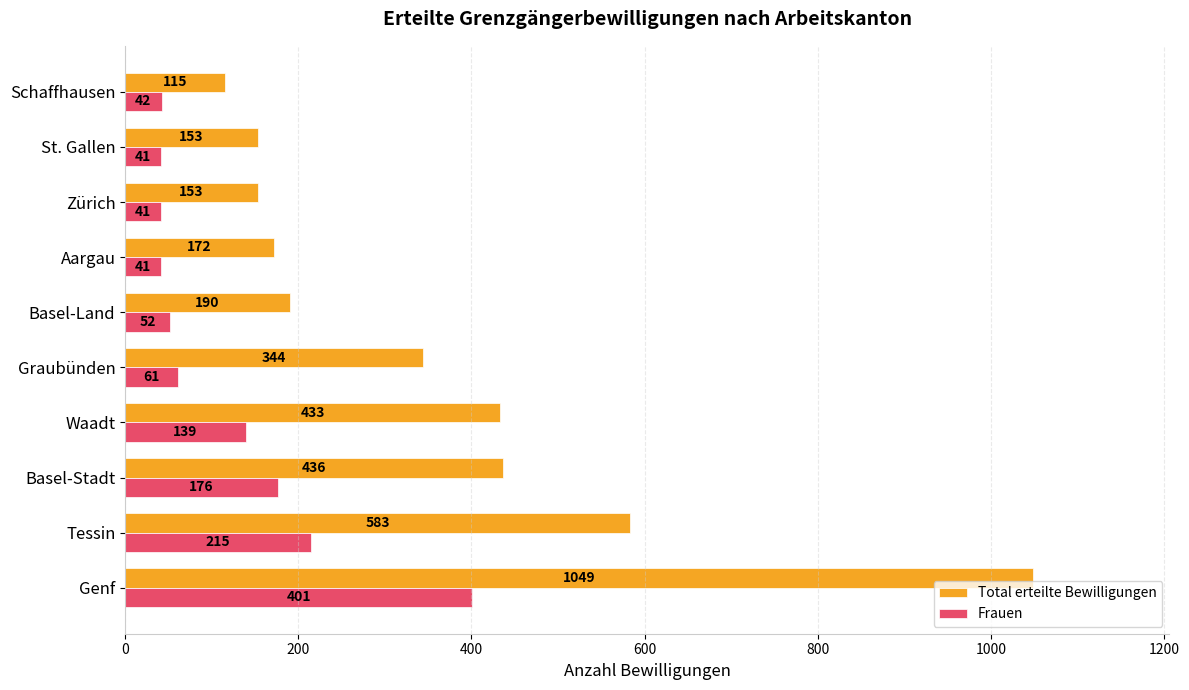

Rank the series by their maximum value, from highest to lowest.

Total erteilte Bewilligungen, Frauen